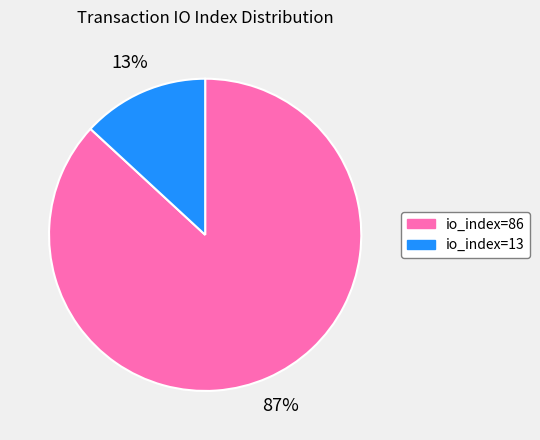

What is the largest slice in the pie chart?

io_index=86